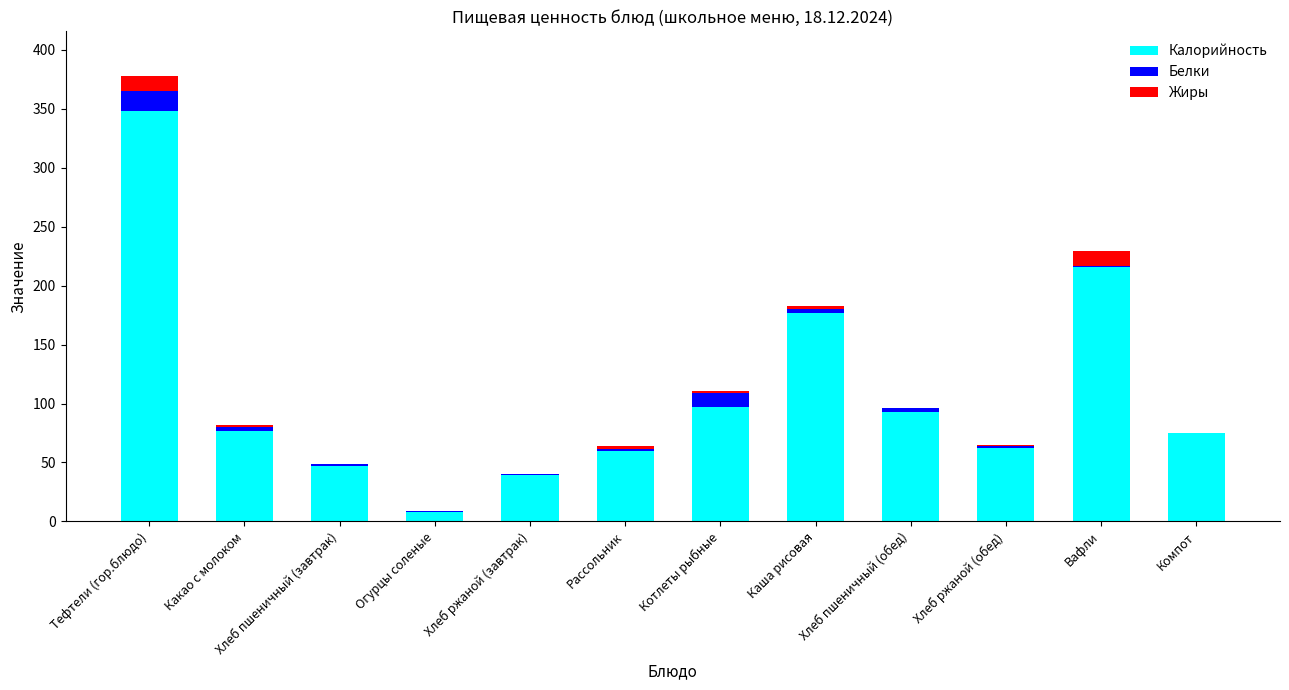

At which category is the sum across all series the highest?

Тефтели (гор.блюдо)